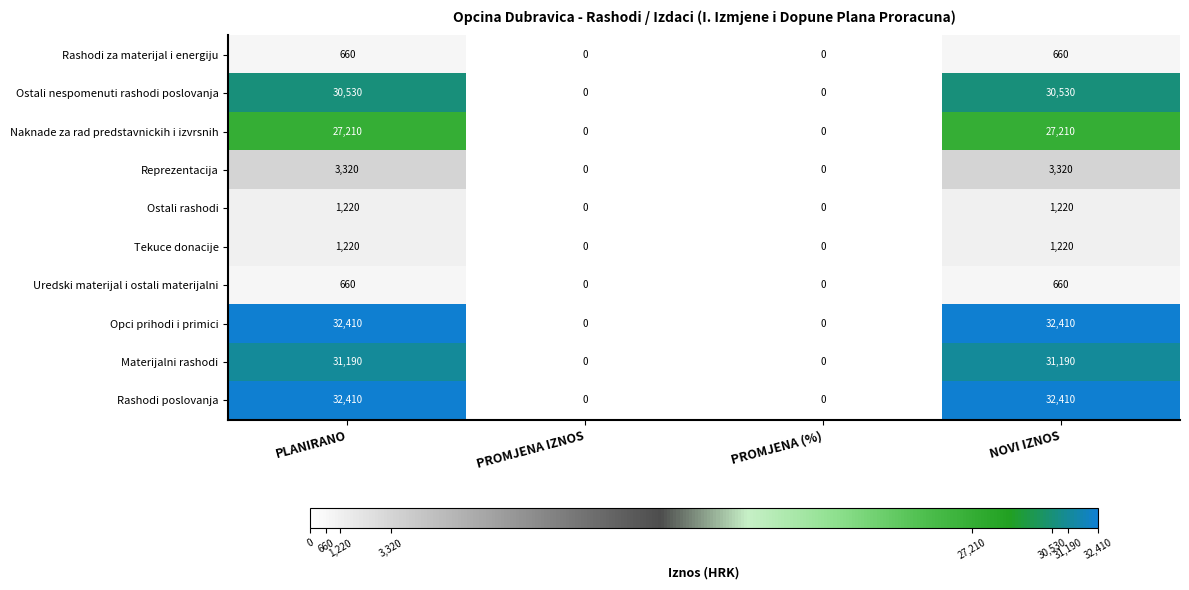

What is the difference between the maximum and minimum values in the Tekuce donacije series?

1220